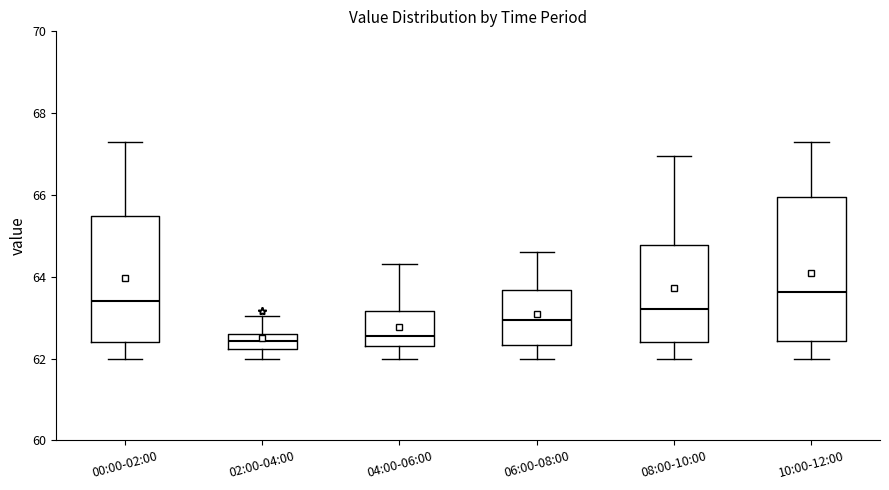

Comparing the boxes themselves (not the whiskers), which one is the tallest?

10:00-12:00